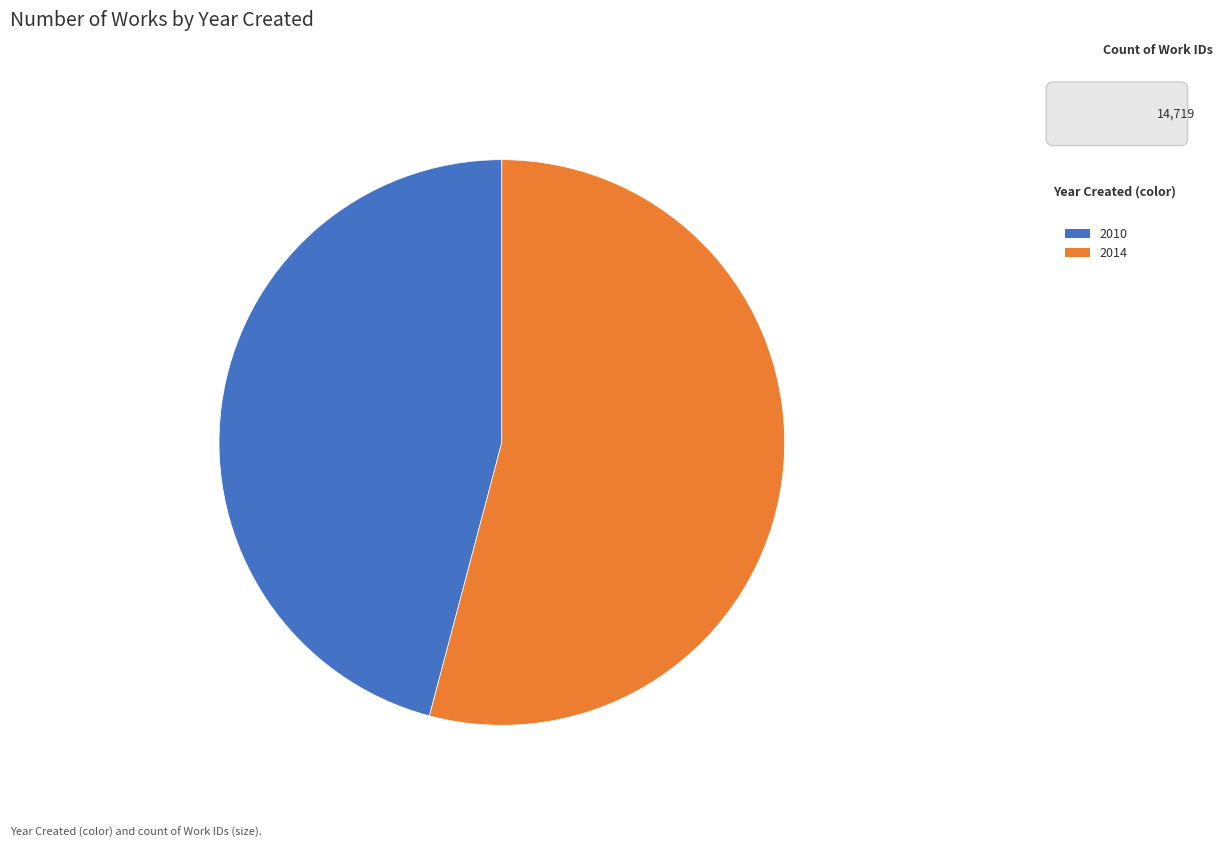

Which has a higher value, 2010 or 2014?

2014